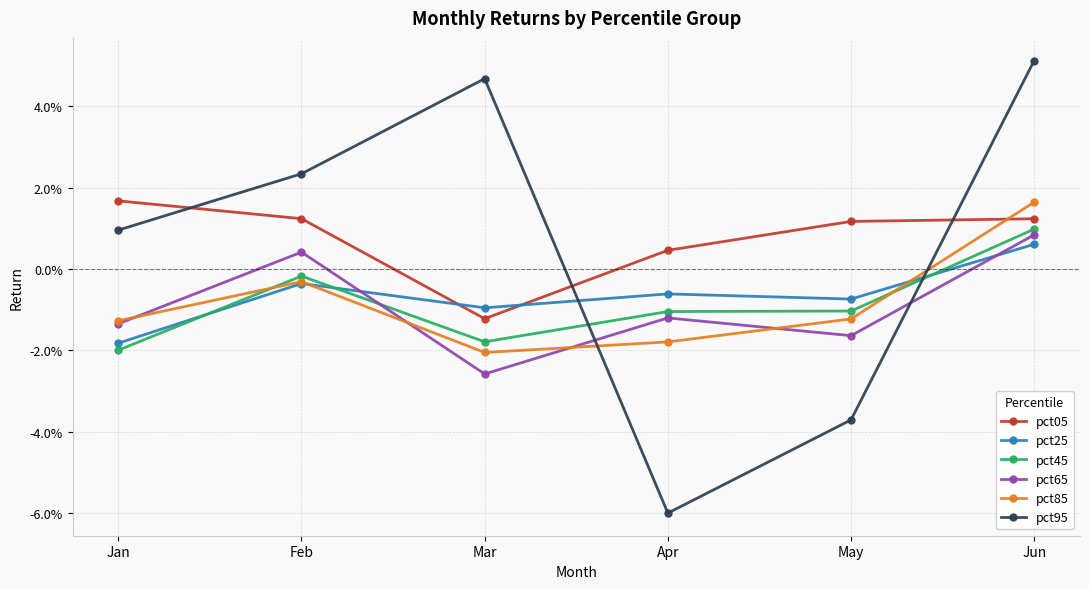

What are all the series names shown in the legend?

pct05, pct25, pct45, pct65, pct85, pct95